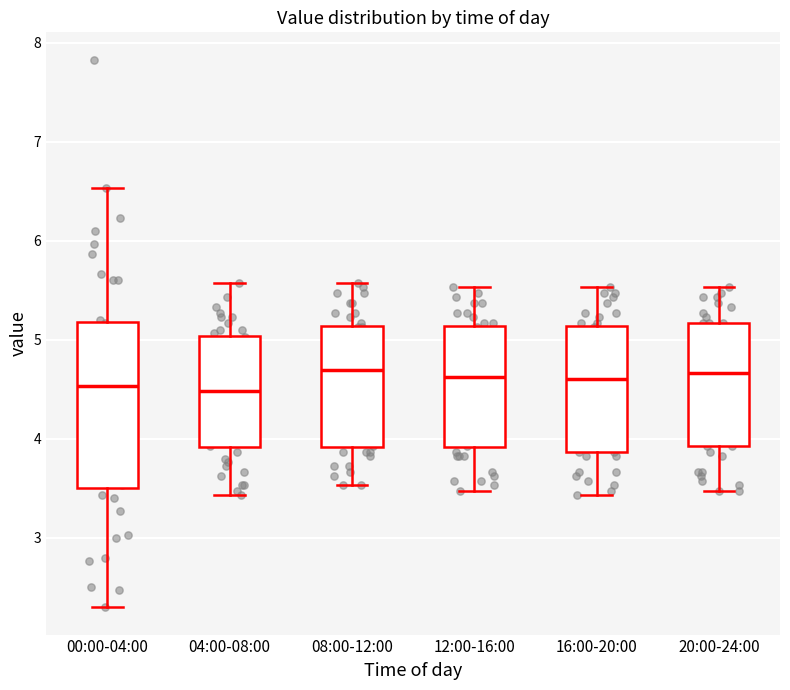

Reading left to right, transcribe this box plot: for each box, give where its median line is, the range the box spans, and where its two whiskers end, as read against the y-axis. The values are not printed on the chart, so give them approximately, as read against the axis.

00:00-04:00: median 4.5, box 3.5 to 5.2, whiskers 2.3 to 6.5
04:00-08:00: median 4.5, box 3.9 to 5.0, whiskers 3.4 to 5.6
08:00-12:00: median 4.7, box 3.9 to 5.1, whiskers 3.5 to 5.6
12:00-16:00: median 4.6, box 3.9 to 5.1, whiskers 3.5 to 5.5
16:00-20:00: median 4.6, box 3.9 to 5.1, whiskers 3.4 to 5.5
20:00-24:00: median 4.7, box 3.9 to 5.2, whiskers 3.5 to 5.5